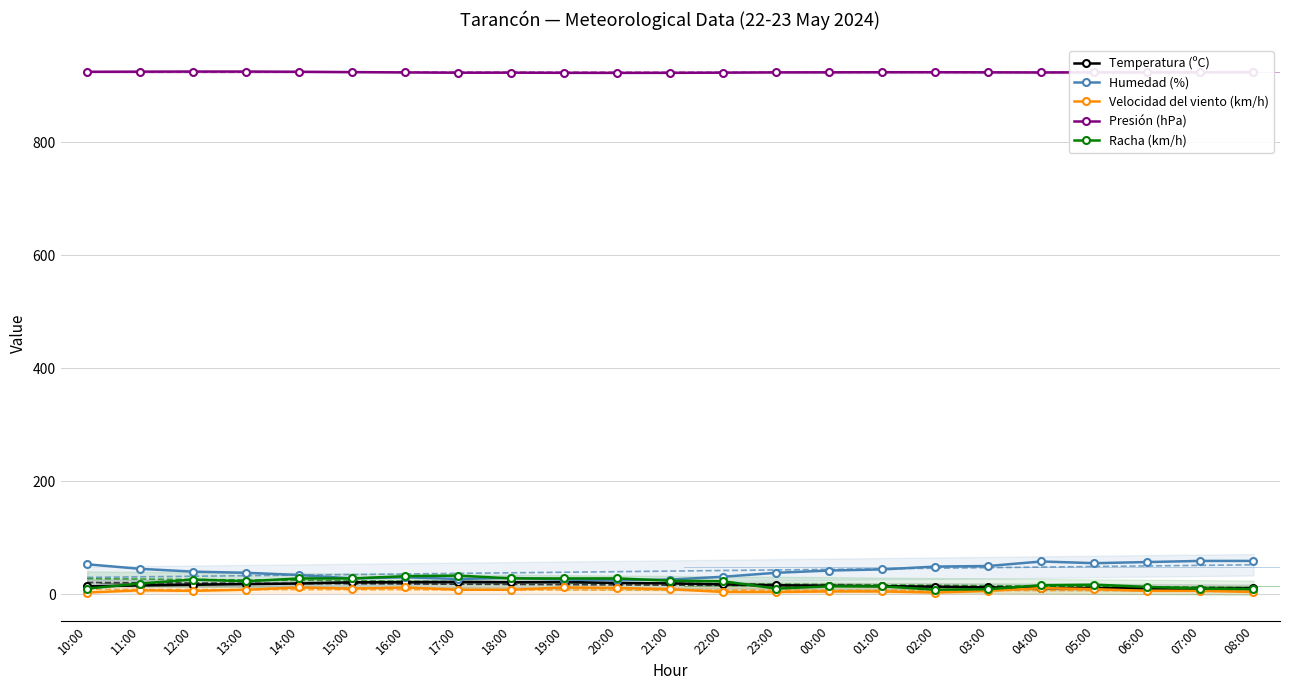

Reading right to left, transcribe all the data shown in this chart.

Temperatura (ºC): 08:00=10.6	07:00=9.7	06:00=10.2	05:00=10.8	04:00=10.6	03:00=12.2	02:00=13.4	01:00=14.3	00:00=15.2	23:00=16.0	22:00=17.4	21:00=19.2	20:00=19.9	19:00=21.7	18:00=21.4	17:00=21.9	16:00=21.4	15:00=21.2	14:00=19.0	13:00=18.0	12:00=16.8	11:00=15.6	10:00=14.0
Humedad (%): 08:00=59.0	07:00=59.0	06:00=57.0	05:00=55.0	04:00=58.0	03:00=50.0	02:00=49.0	01:00=44.0	00:00=42.0	23:00=38.0	22:00=31.0	21:00=26.0	20:00=25.0	19:00=26.0	18:00=29.0	17:00=27.0	16:00=30.0	15:00=28.0	14:00=34.0	13:00=38.0	12:00=40.0	11:00=45.0	10:00=53.0
Velocidad del viento (km/h): 08:00=4.0	07:00=6.0	06:00=6.0	05:00=9.0	04:00=11.0	03:00=6.0	02:00=3.0	01:00=5.0	00:00=5.0	23:00=4.0	22:00=4.0	21:00=9.0	20:00=11.0	19:00=12.0	18:00=8.0	17:00=8.0	16:00=12.0	15:00=10.0	14:00=12.0	13:00=8.0	12:00=6.0	11:00=7.0	10:00=3.0
Presión (hPa): 08:00=924.0	07:00=923.7	06:00=923.5	05:00=923.6	04:00=923.4	03:00=923.6	02:00=923.8	01:00=923.8	00:00=923.6	23:00=923.5	22:00=923.0	21:00=922.7	20:00=922.6	19:00=922.7	18:00=923.0	17:00=922.9	16:00=923.4	15:00=924.0	14:00=924.6	13:00=925.0	12:00=925.0	11:00=924.8	10:00=924.6
Racha (km/h): 08:00=9.0	07:00=10.0	06:00=13.0	05:00=17.0	04:00=16.0	03:00=9.0	02:00=8.0	01:00=14.0	00:00=14.0	23:00=10.0	22:00=23.0	21:00=24.0	20:00=28.0	19:00=28.0	18:00=28.0	17:00=33.0	16:00=32.0	15:00=28.0	14:00=28.0	13:00=23.0	12:00=26.0	11:00=19.0	10:00=10.0